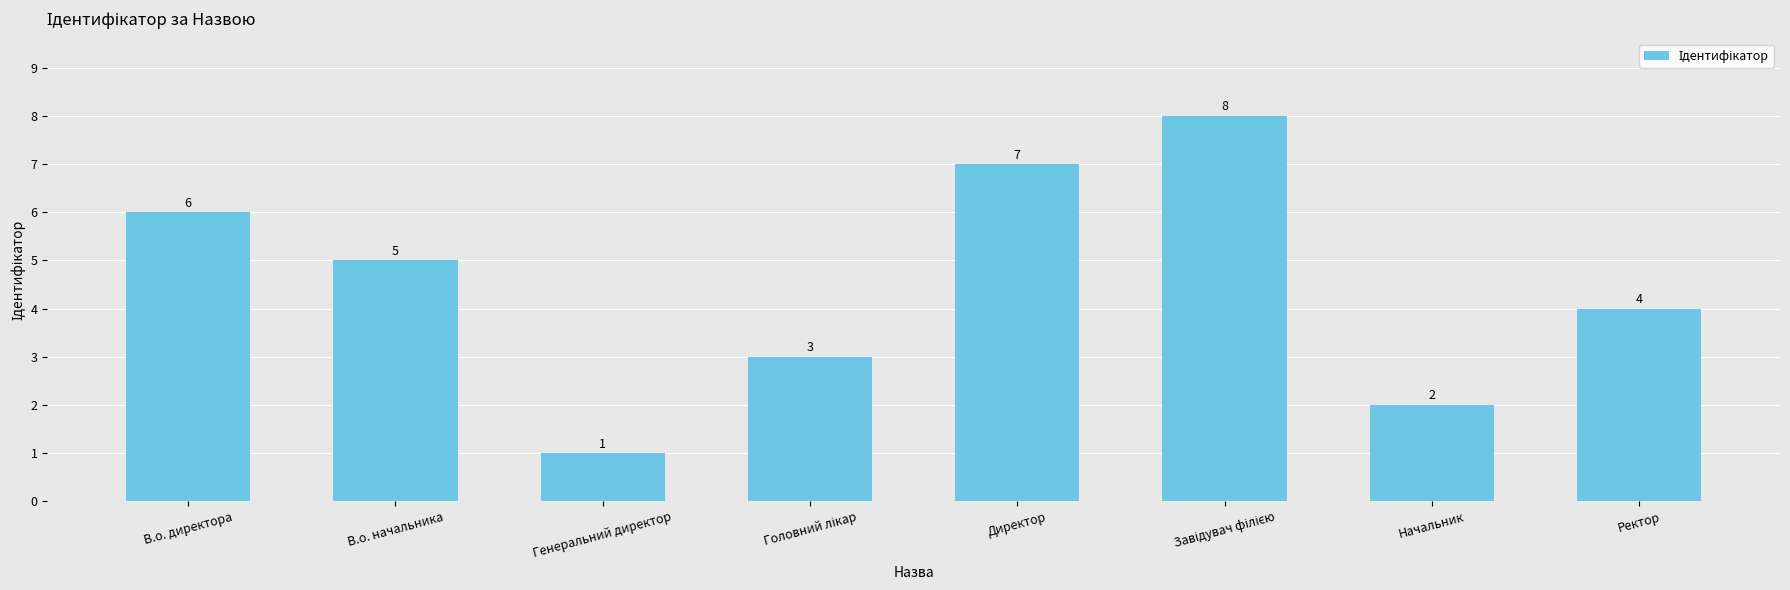

Reading left to right, what are all the values shown in this chart?

6	5	1	3	7	8	2	4